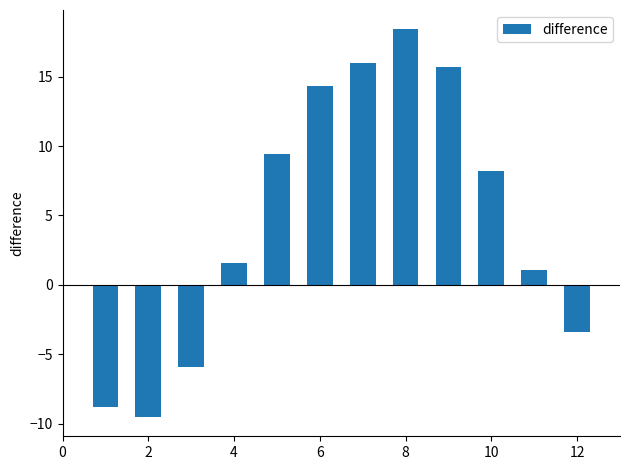

How many values are below zero?

4